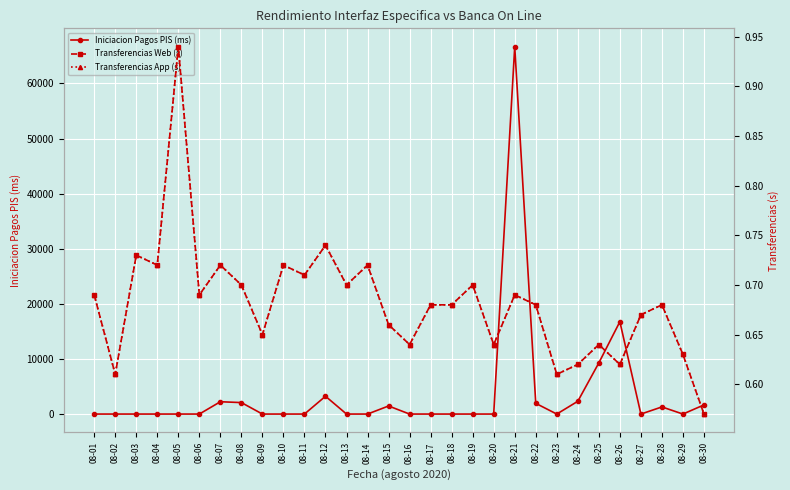

What is the total value across all series at 08-07?

2237.4